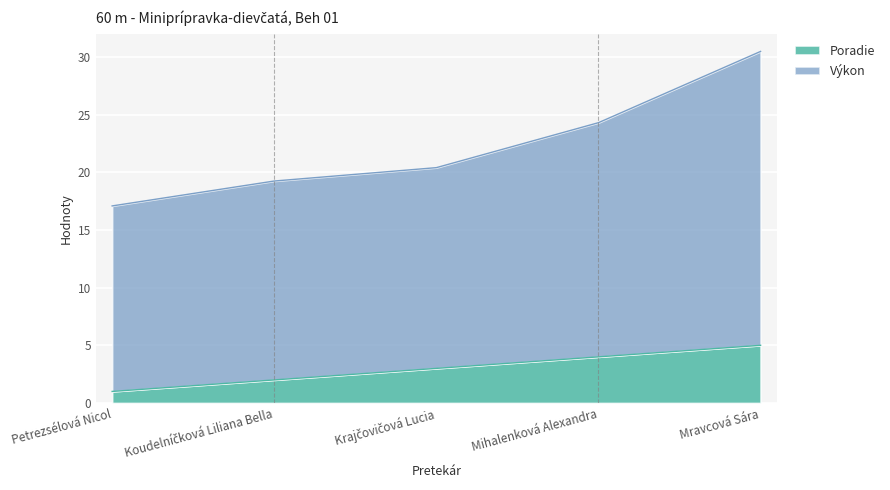

Between Petrezsélová Nicol and Koudelníčková Liliana Bella, which is larger?

Koudelníčková Liliana Bella